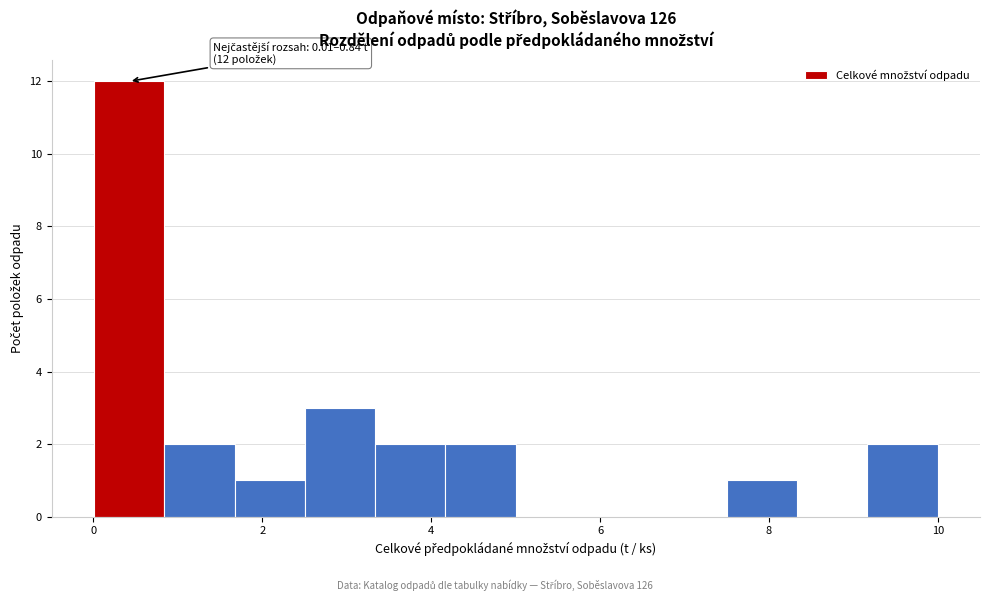

Over which range of the x-axis is the bar tallest?

0.0 to 0.8